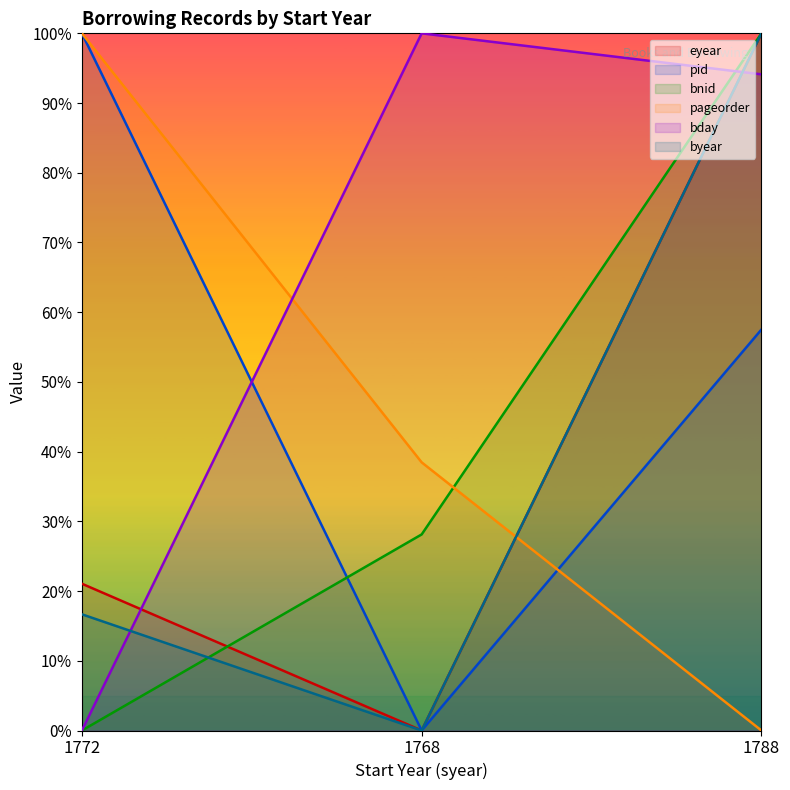

Is this an area chart (filled region under the line)?

No